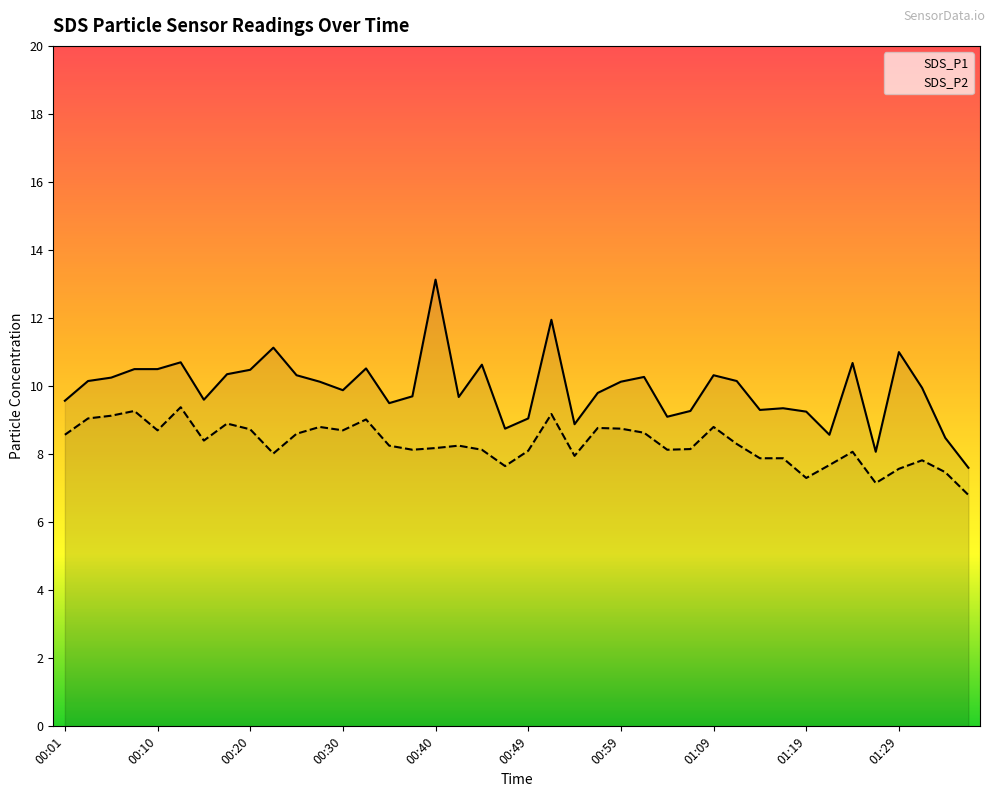

At which label is SDS_P1 closest to 10?

01:31